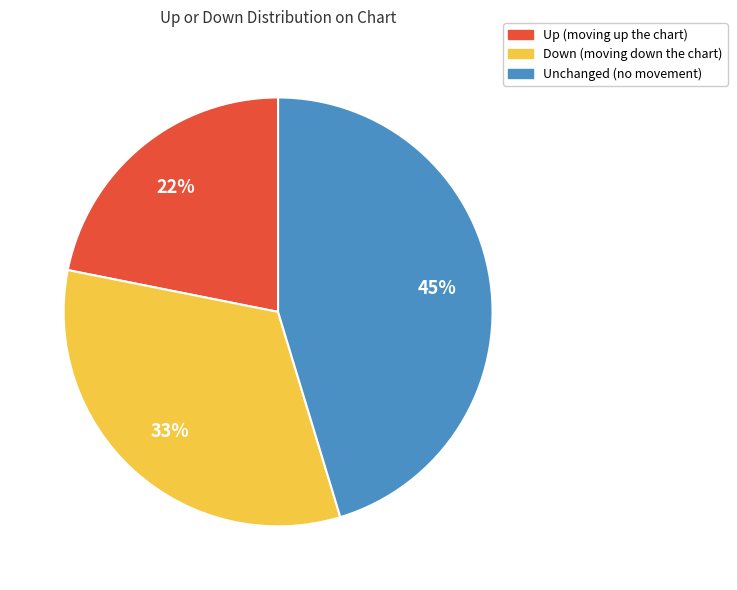

Is there any slice that represents more than half of the pie?

No